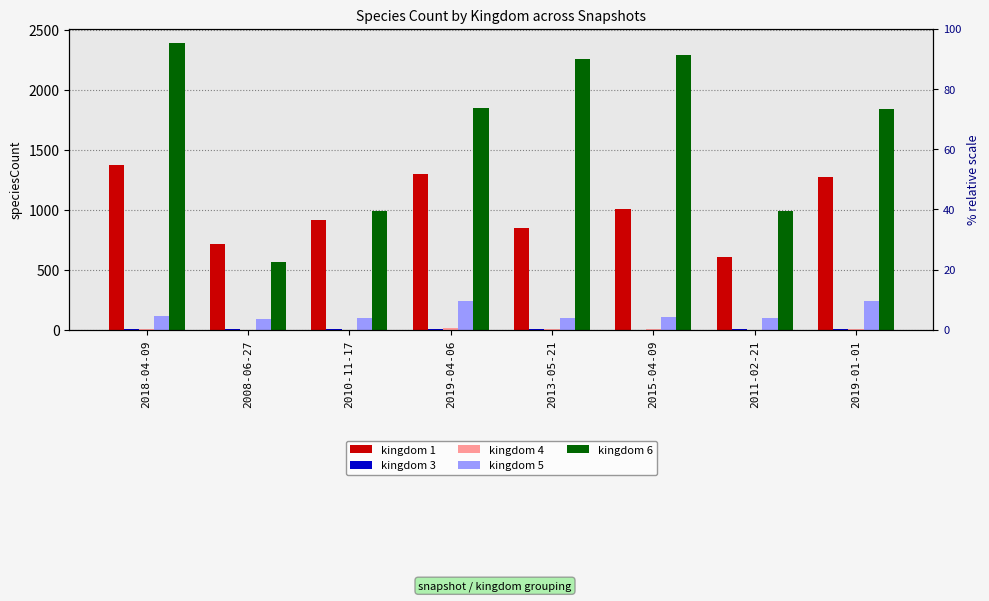

Between 2019-04-06 and 2008-06-27, which is larger?

2019-04-06